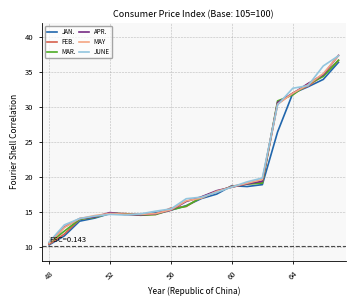

Which series has the widest spread of values?

APR.